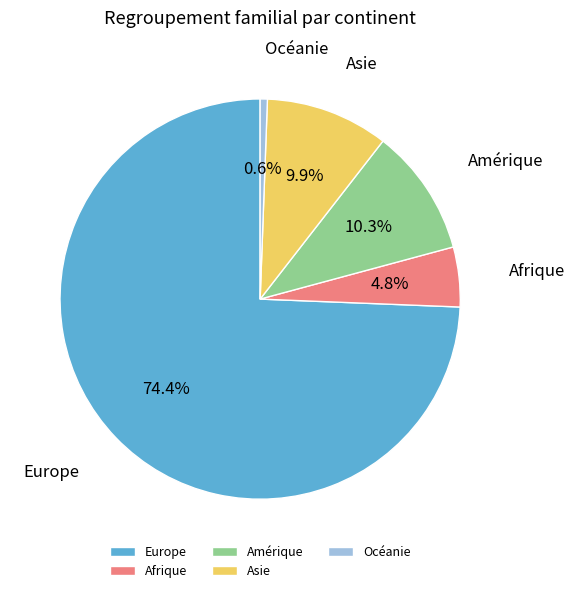

Does Océanie account for over 50% of the chart?

No